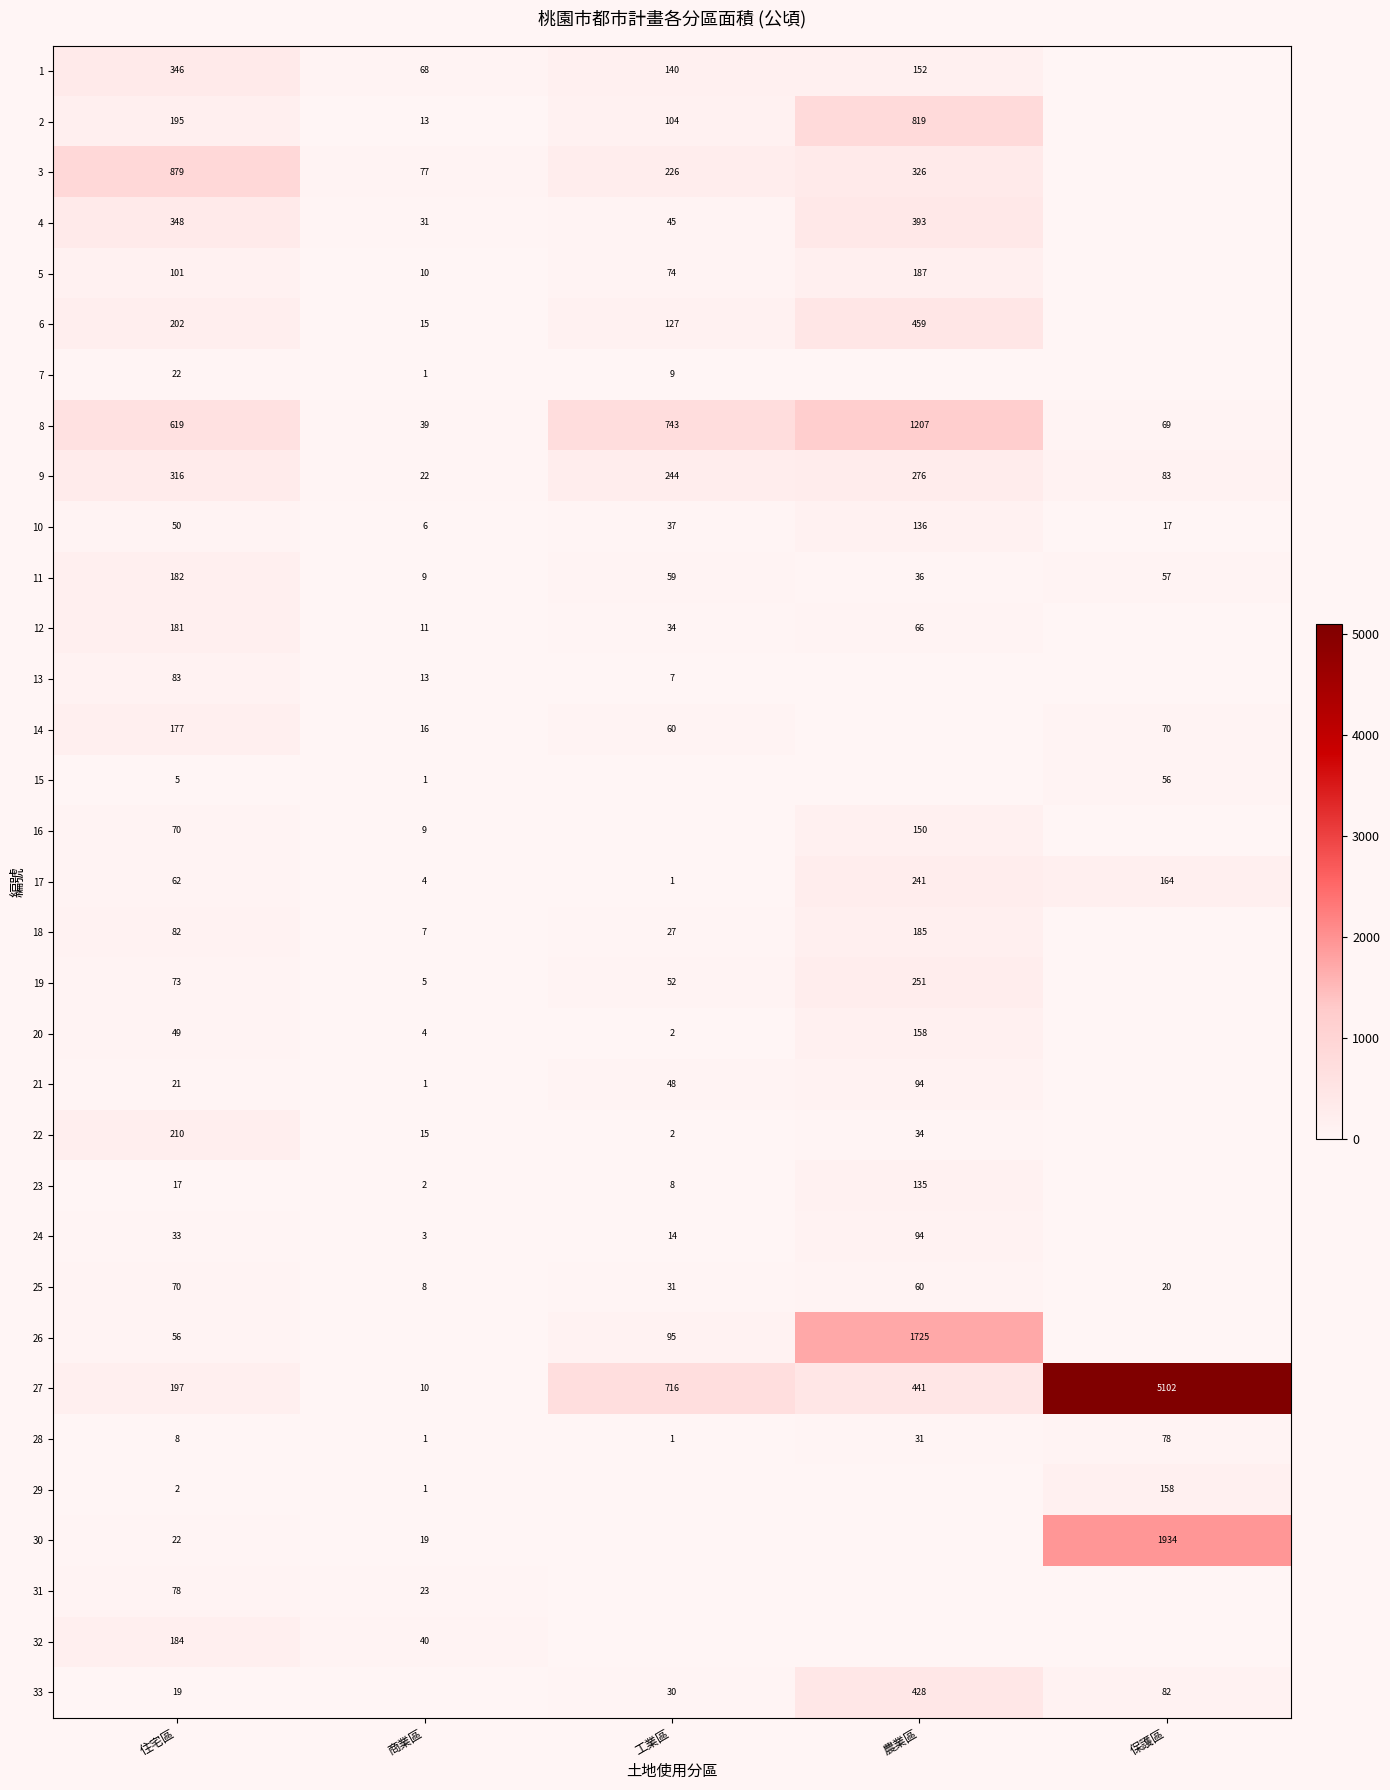

What is the total value across all series at 工業區?

2937.9